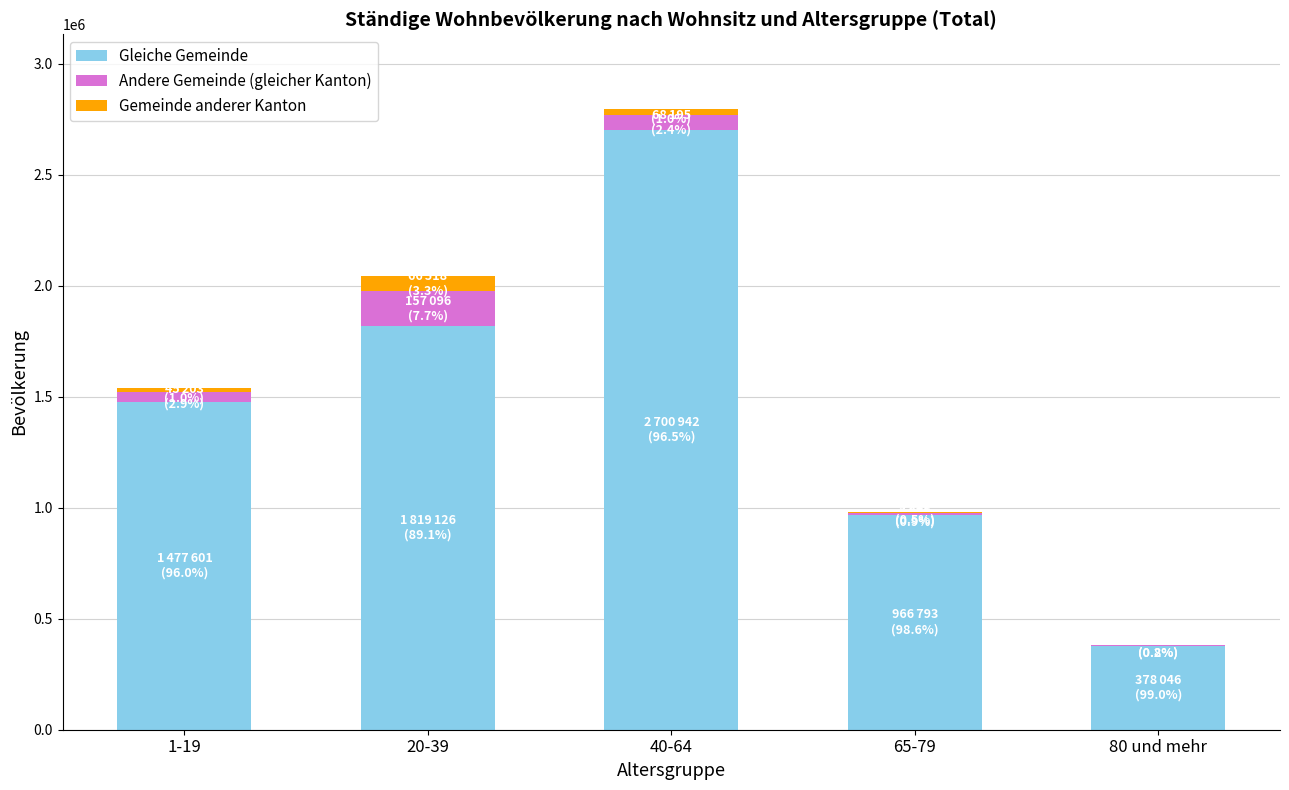

What is the sum of all Gleiche Gemeinde values?

7342508